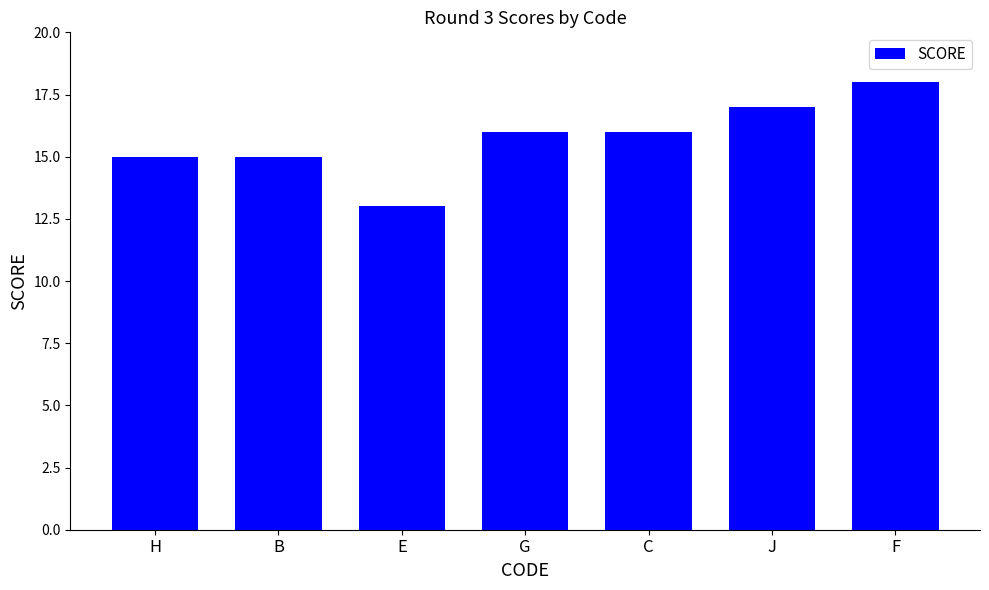

Read the value at F.

18